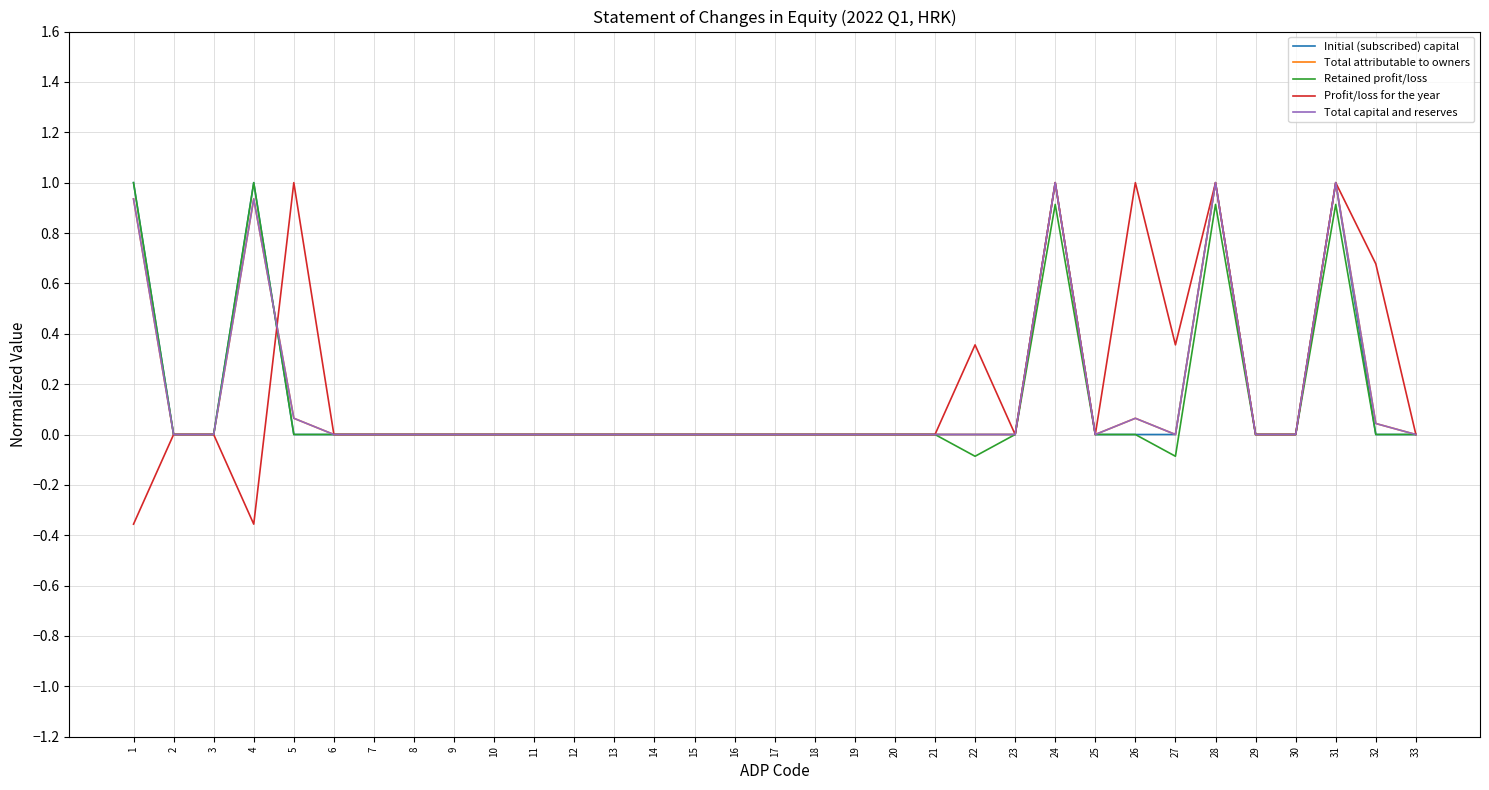

What is the sum of all Profit/loss for the year values?

5.7